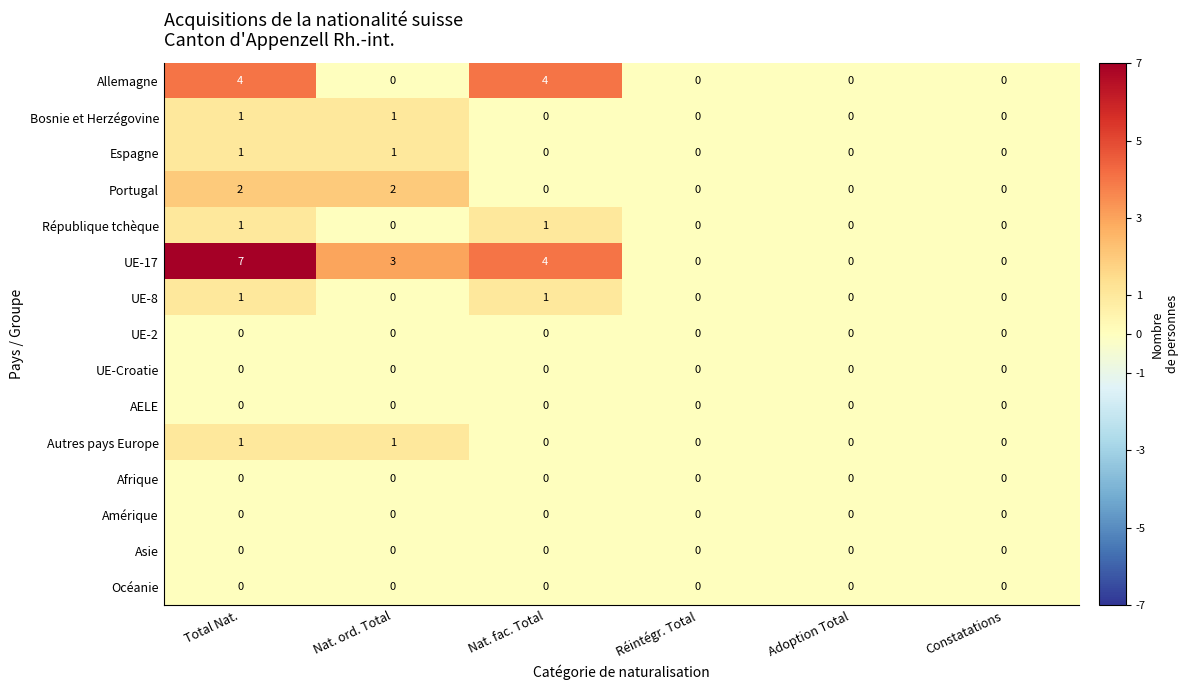

Count the Portugal values in the range 0 to 2.

6